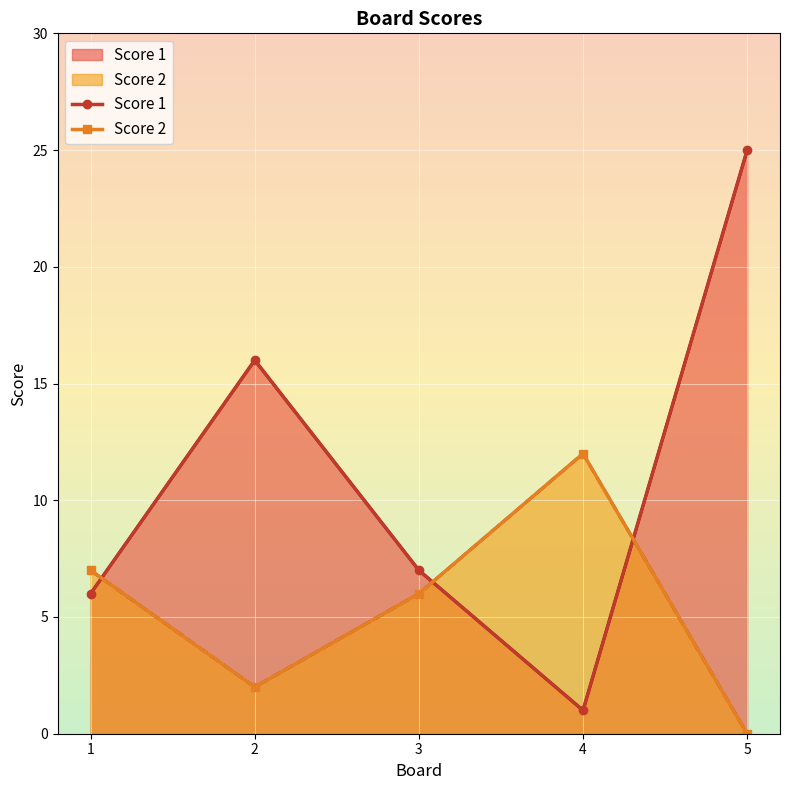

What is the value of the Score 2 point at the 4th from the left?

12